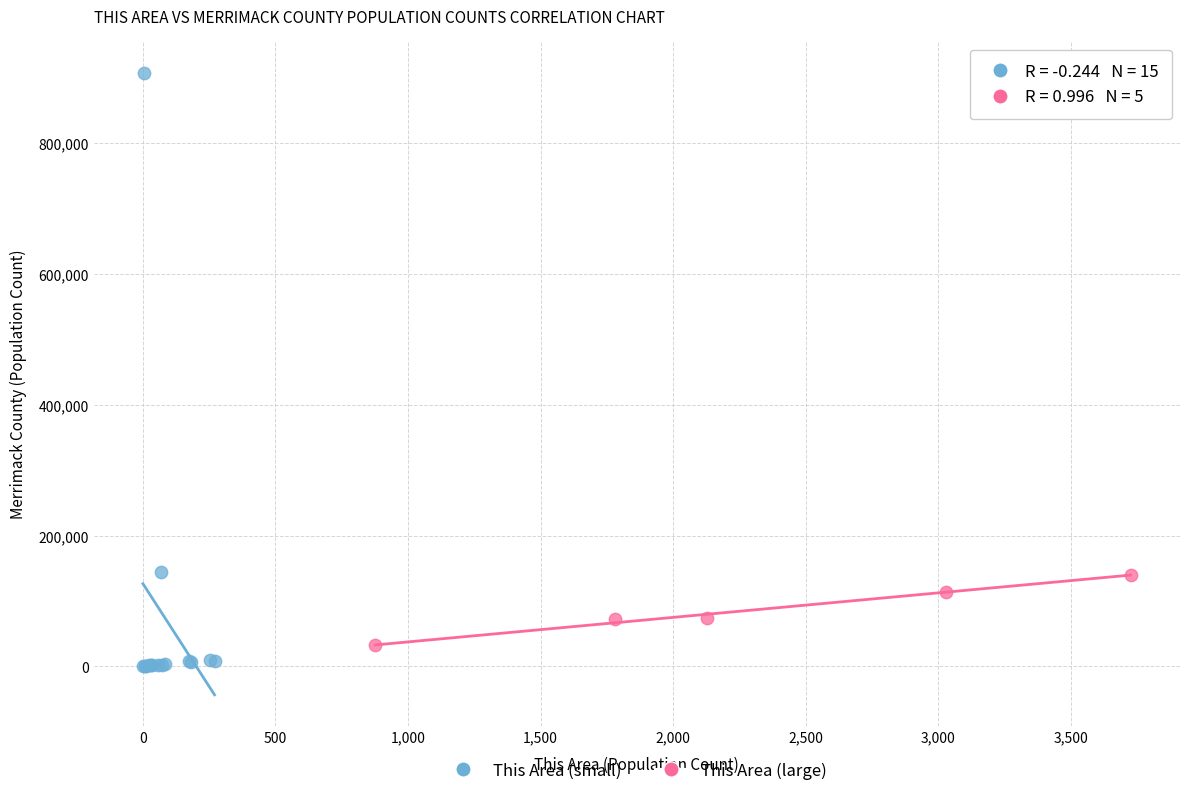

Which series has the largest Y range (max minus min)?

This Area (small)